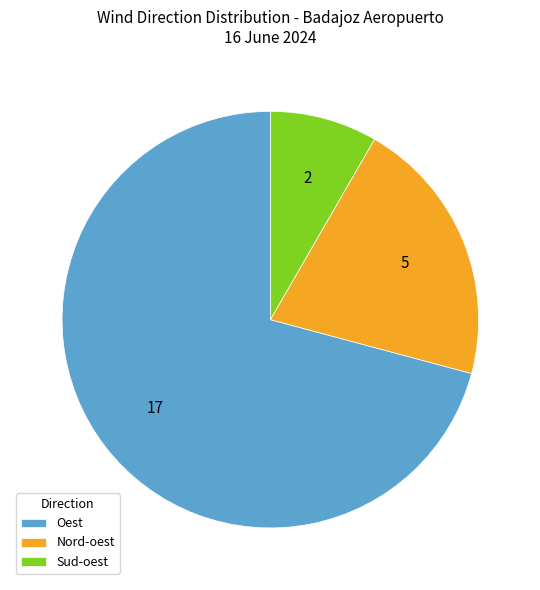

Count the number of slices in the pie.

3